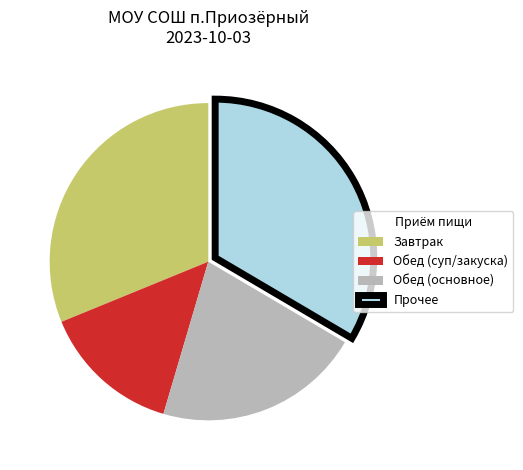

Is the sum of Завтрак and Обед (основное) greater than half?

Yes